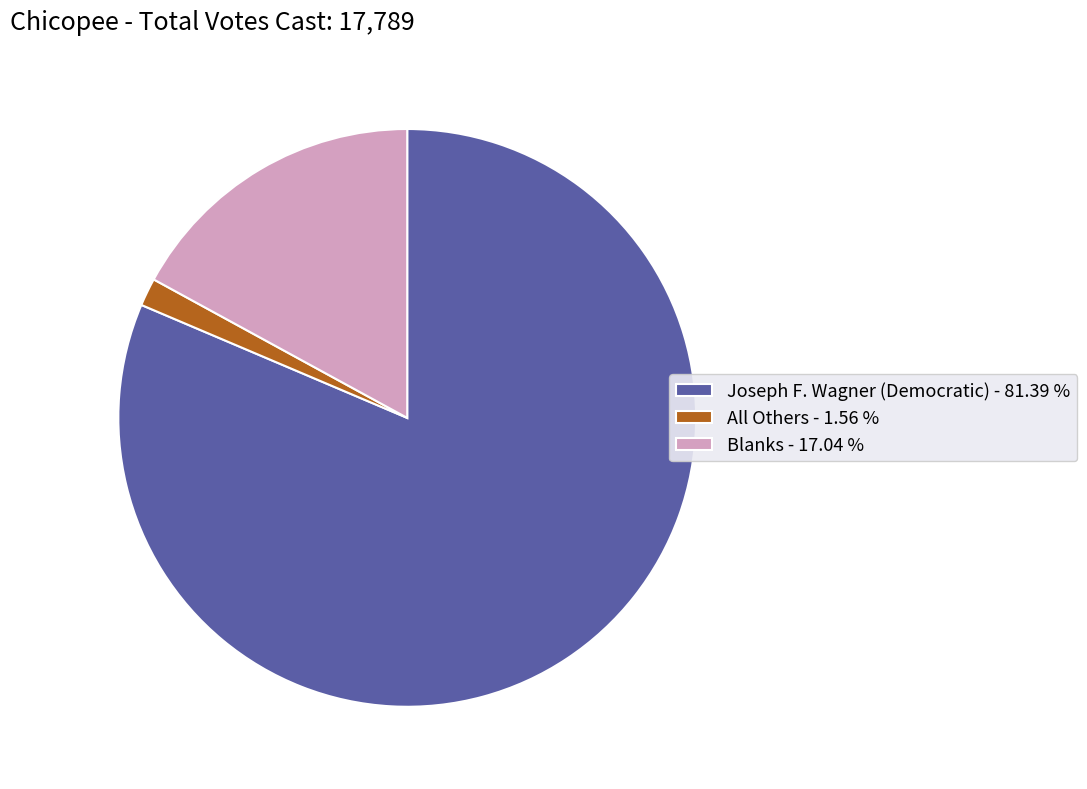

True or false: All Others accounts for 2% of the total.

True